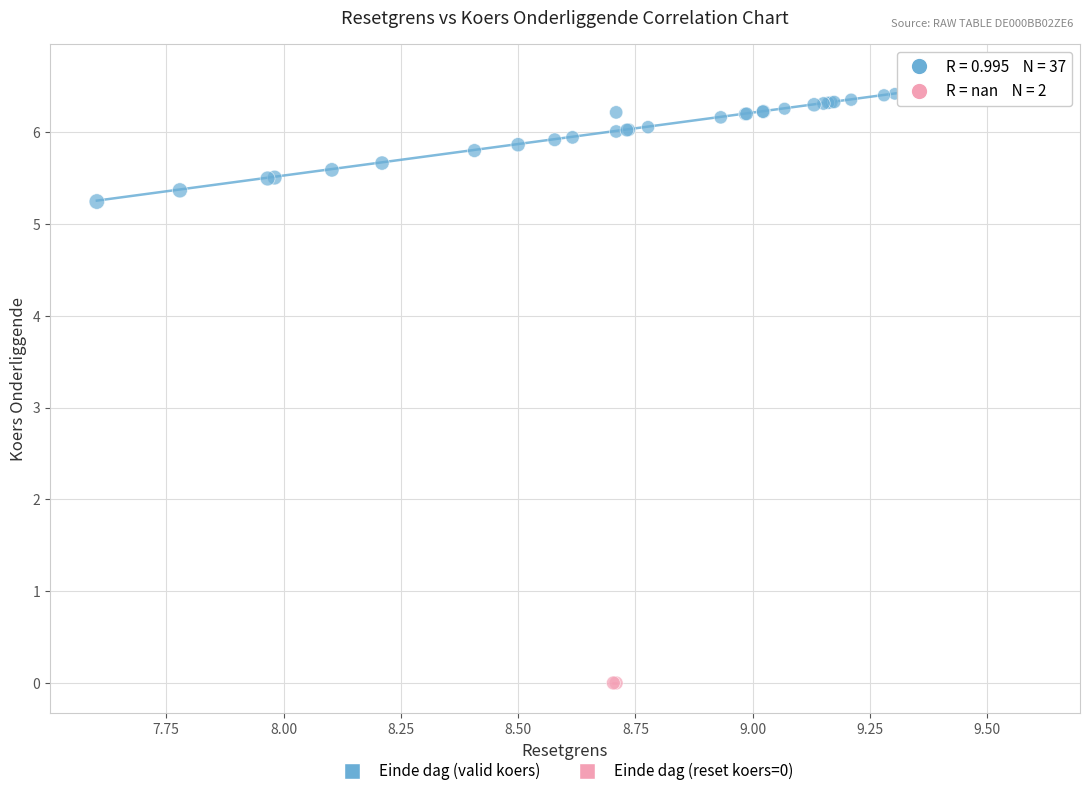

What are all the series names shown in the legend?

Einde dag (valid koers), Einde dag (reset koers=0)